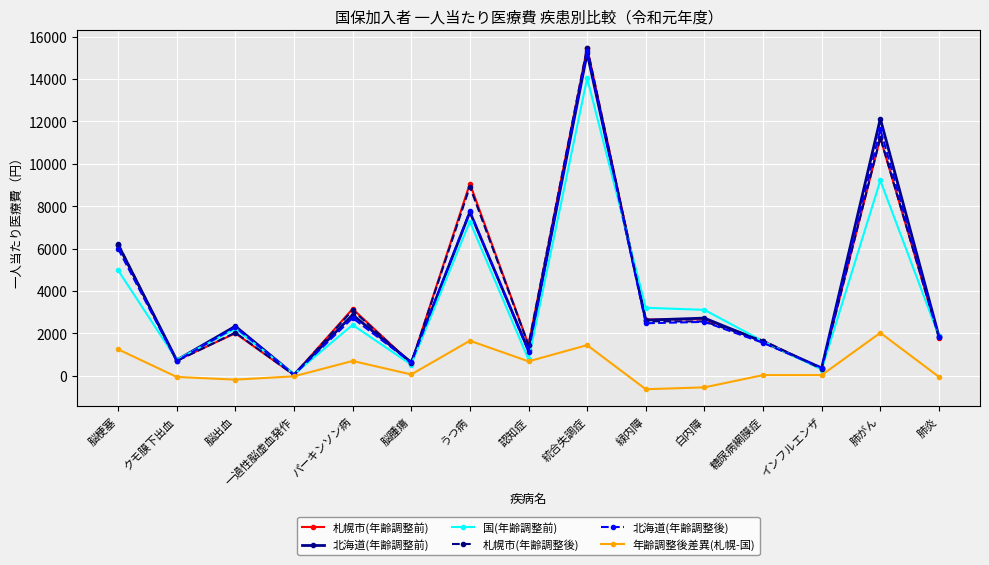

How many distinct data groups are displayed?

6